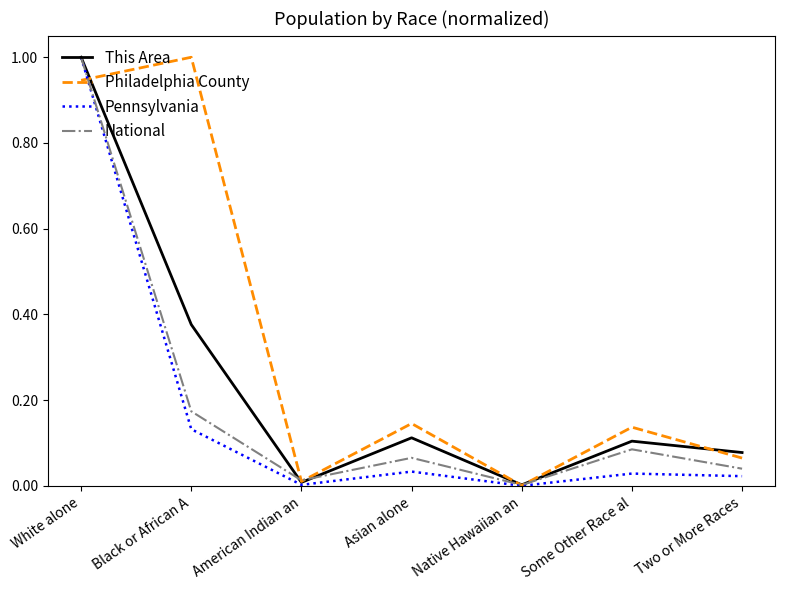

At which category is the sum across all series the highest?

White alone